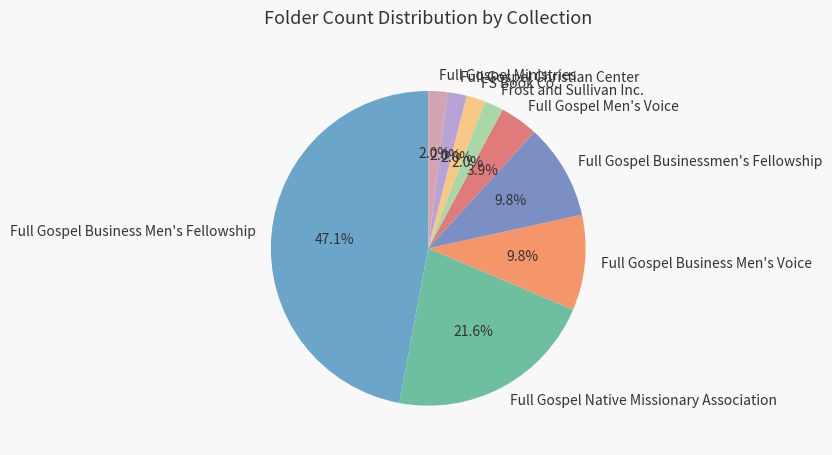

How many segments does this pie chart have?

9